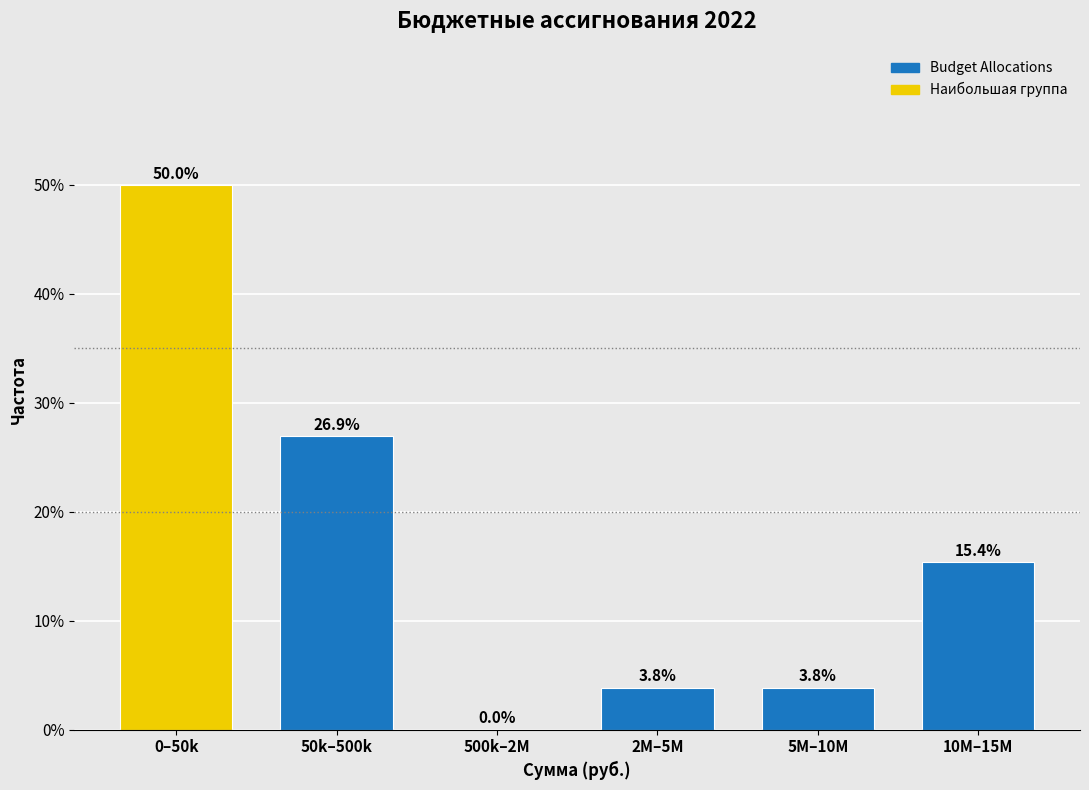

Reading left to right, extract all data points from this chart.

0–50k=50.0	50k–500k=26.9	500k–2M=0.0	2M–5M=3.8	5M–10M=3.8	10M–15M=15.4